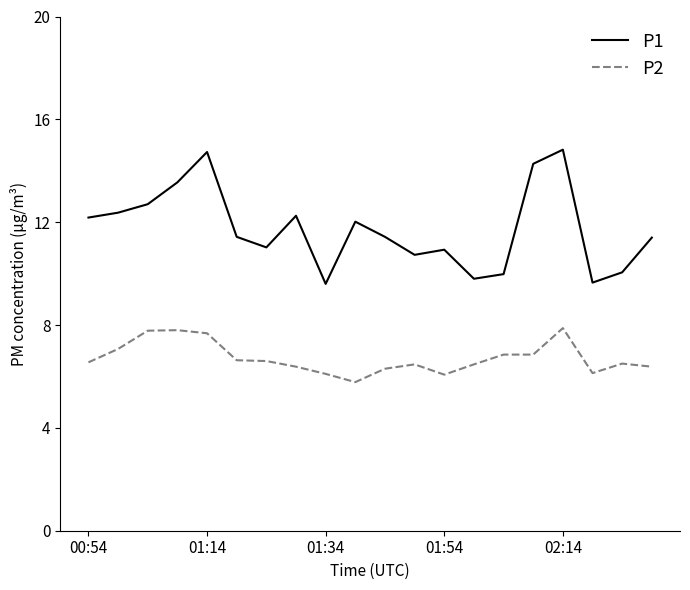

Which series has the largest range (max minus min)?

P1